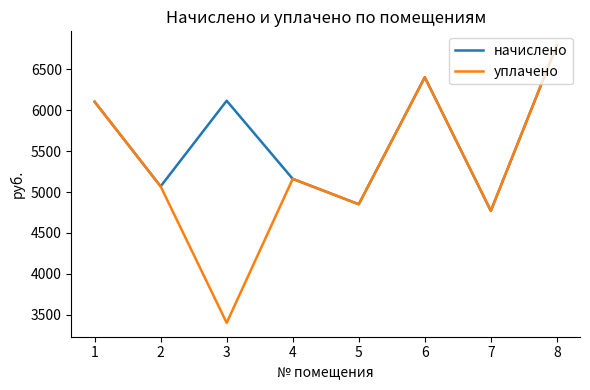

What is the difference between the maximum and minimum values in the начислено series?

2027.5